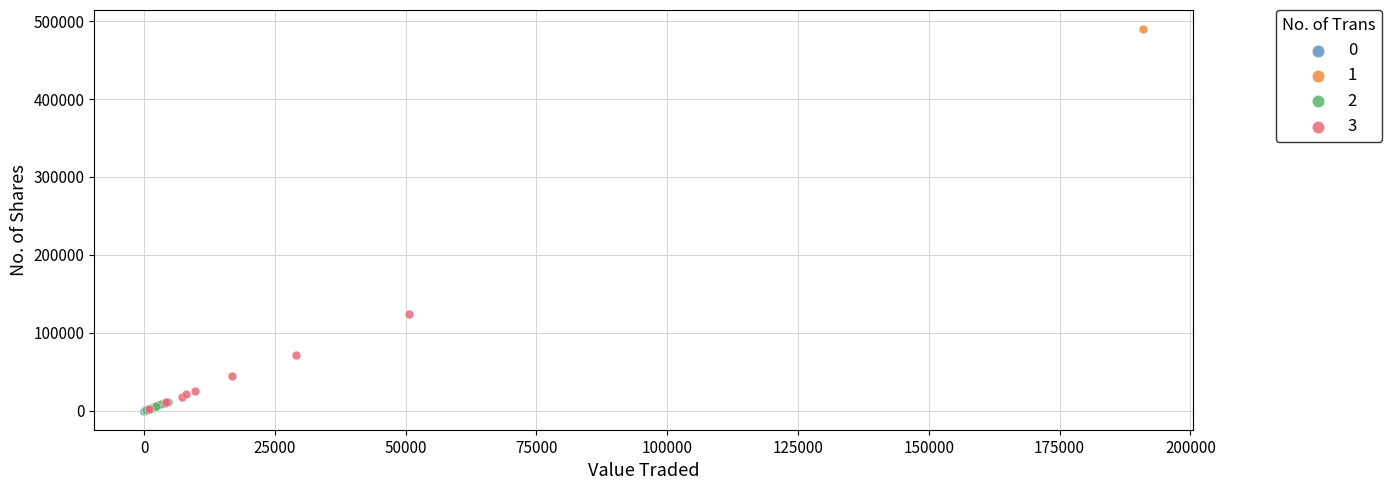

What are all the series names shown in the legend?

0, 1, 2, 3